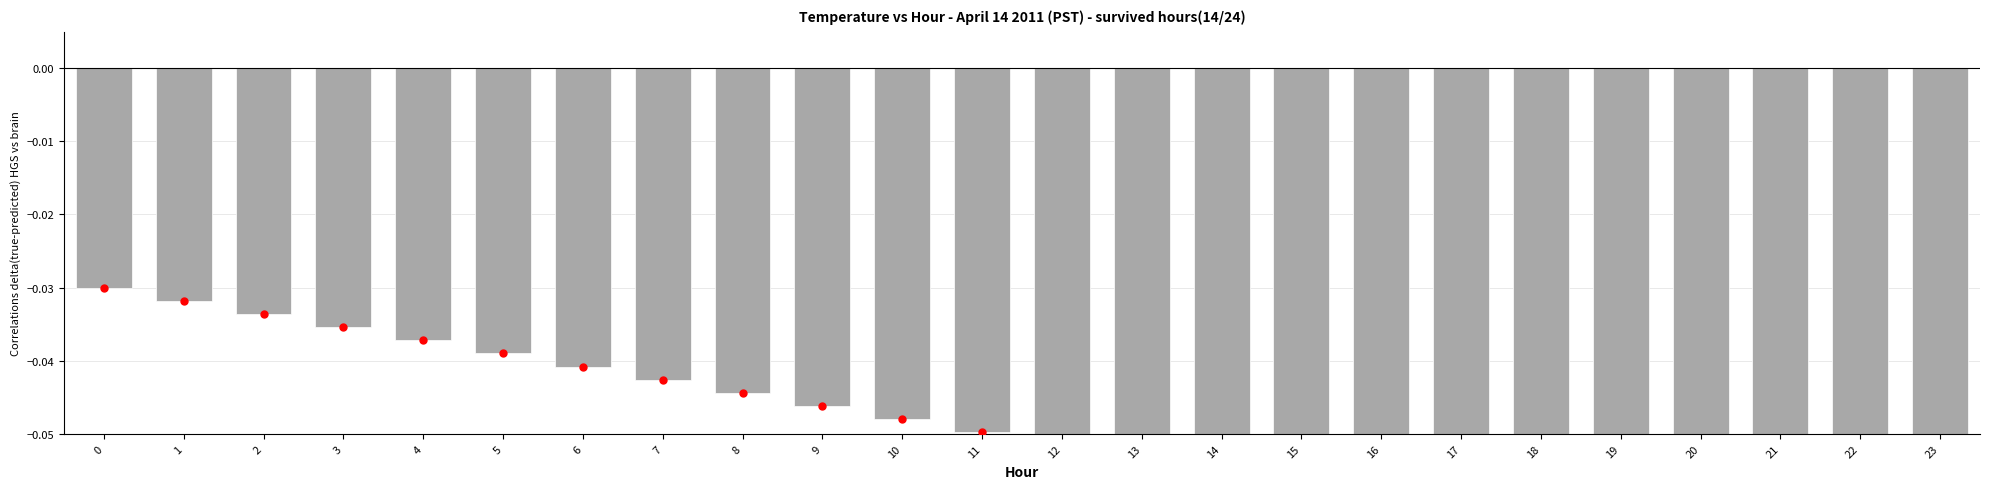

Is it true that the value at 0 is -0.0?

True